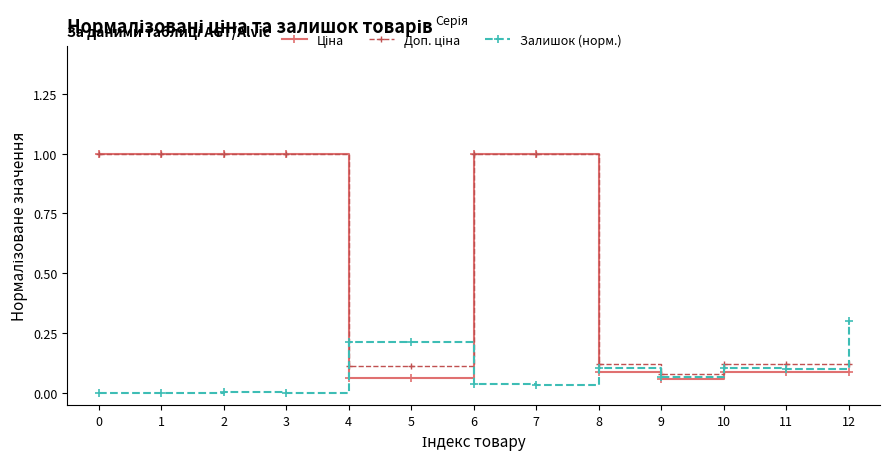

What is the difference between the highest and lowest values at 7?

1.0